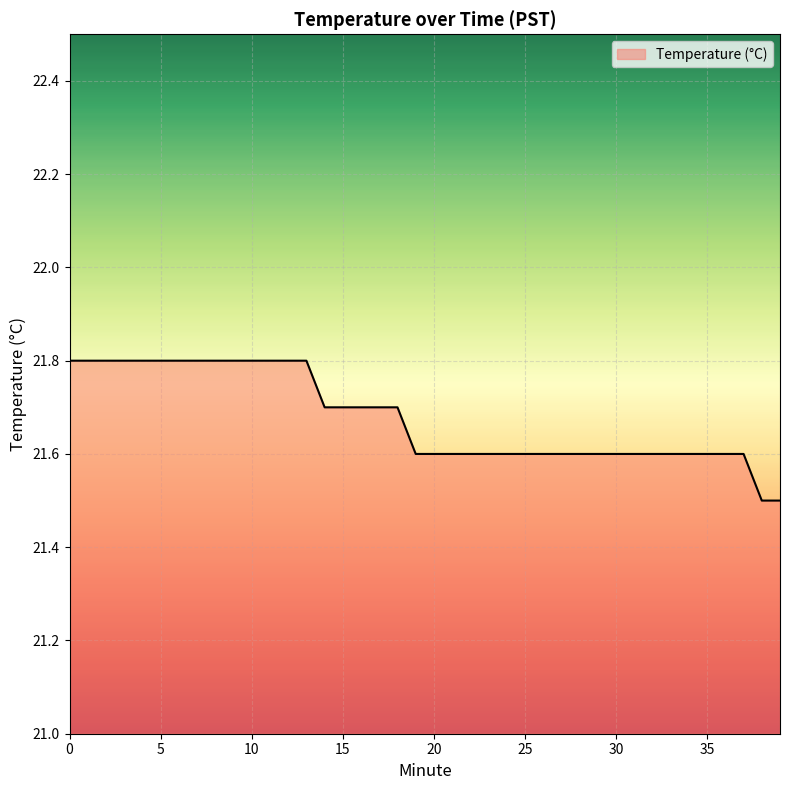

What is the difference between the second highest and minimum values?

0.3